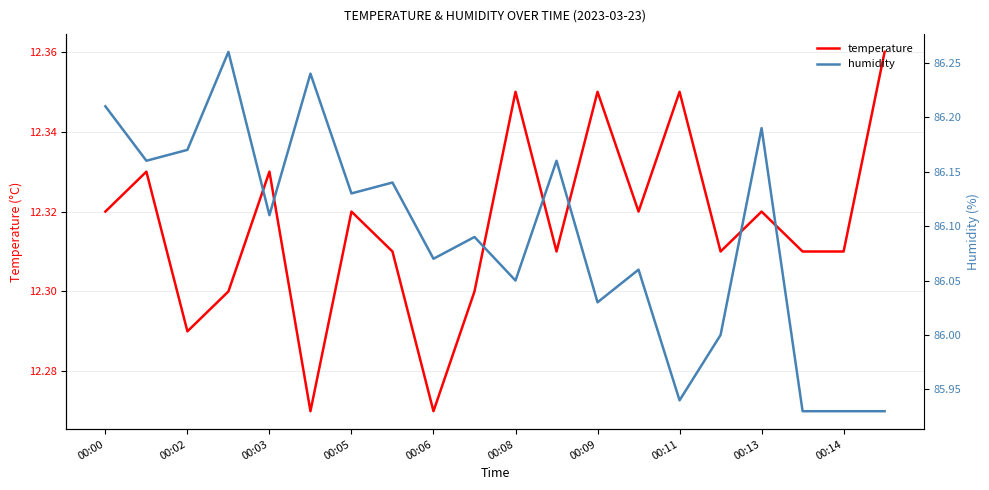

True or false: temperature has a value of 12.3 at 15.

True